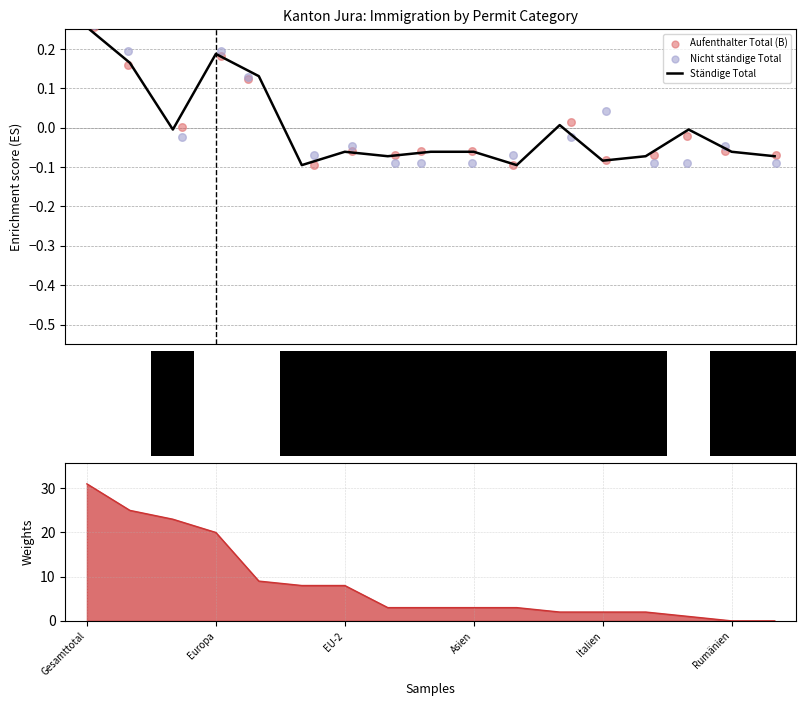

What are all the series names shown in the legend?

Ständige Total, Aufenthalter Total (B), Nicht ständige Total